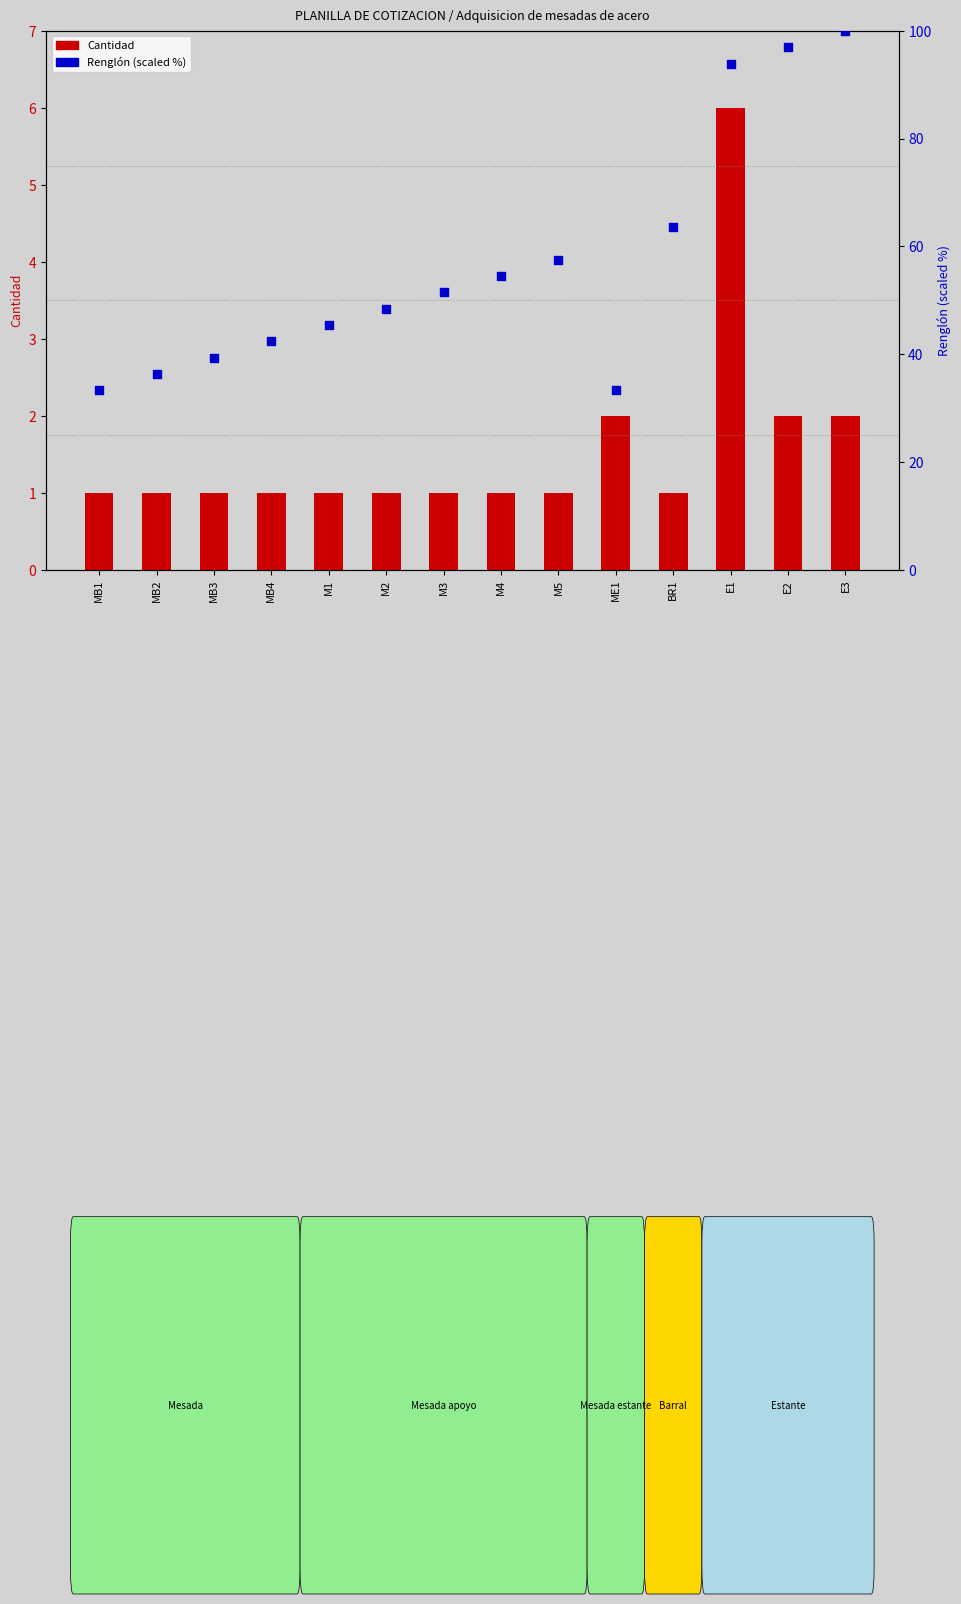

Which series reaches the maximum Y coordinate?

Renglón (scaled %)